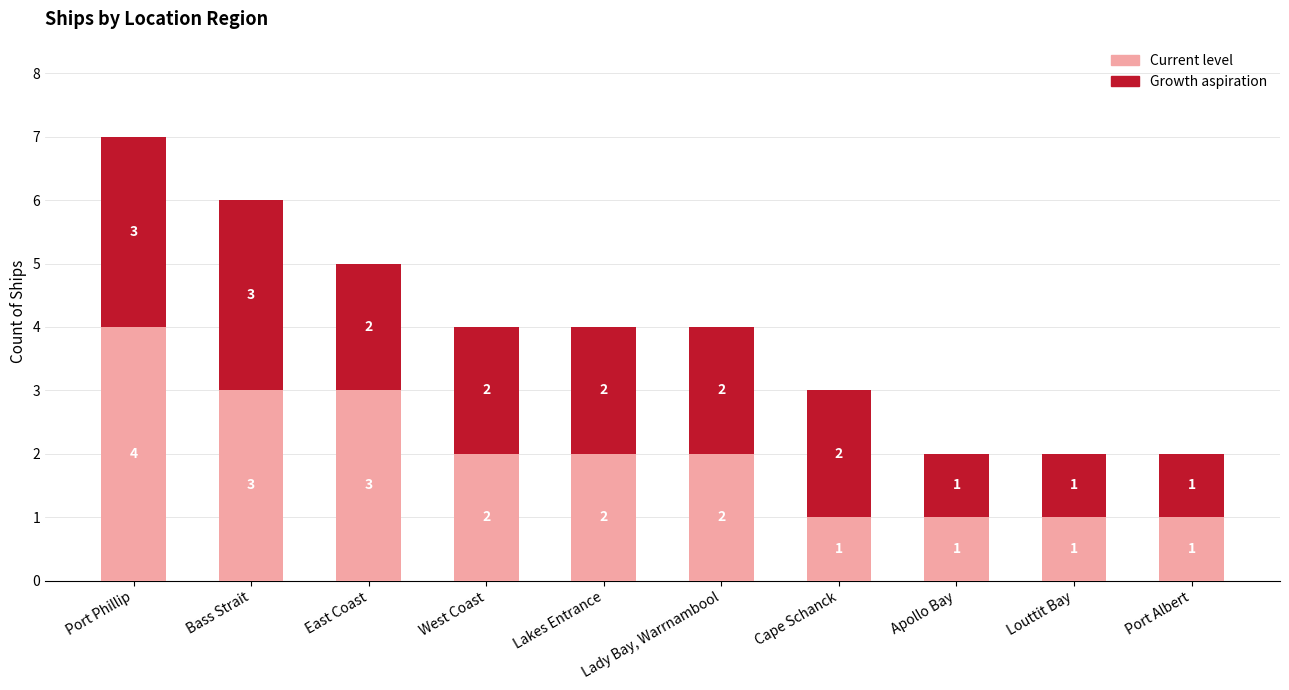

What are all the series names shown in the legend?

Current level, Growth aspiration